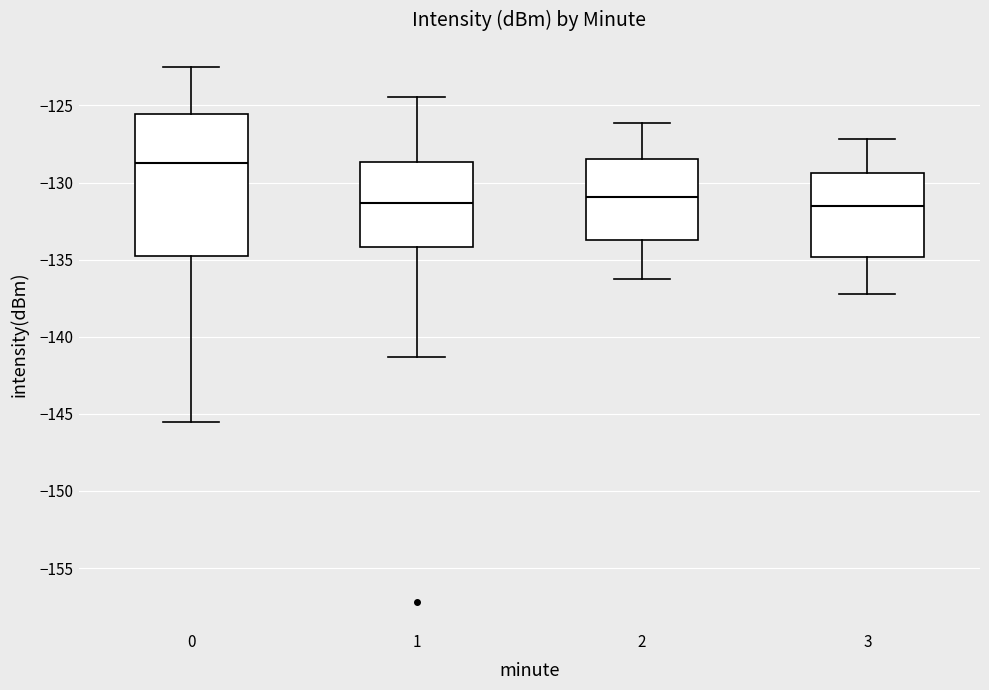

Where does the lower whisker of the box at x = 3 end on the y-axis? The values are not printed on the chart, so give them approximately, as read against the axis.

-137.0